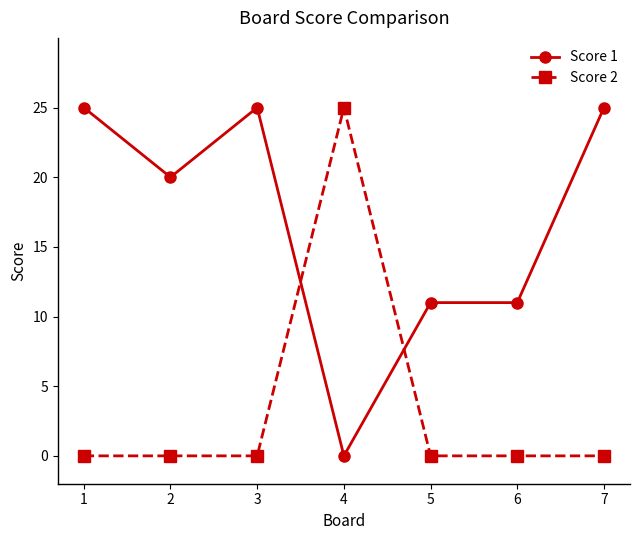

Rank the series by their average value, from highest to lowest.

Score 1, Score 2